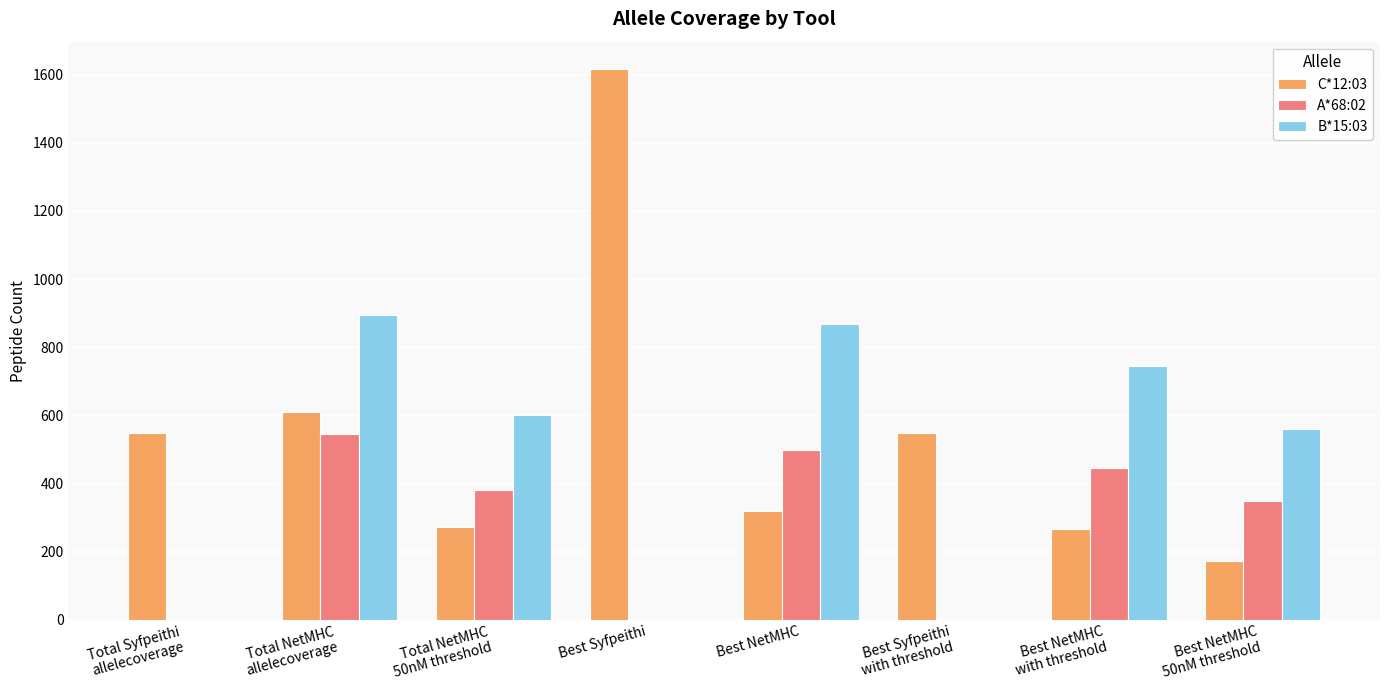

What is the sum of all B*15:03 values?

3672